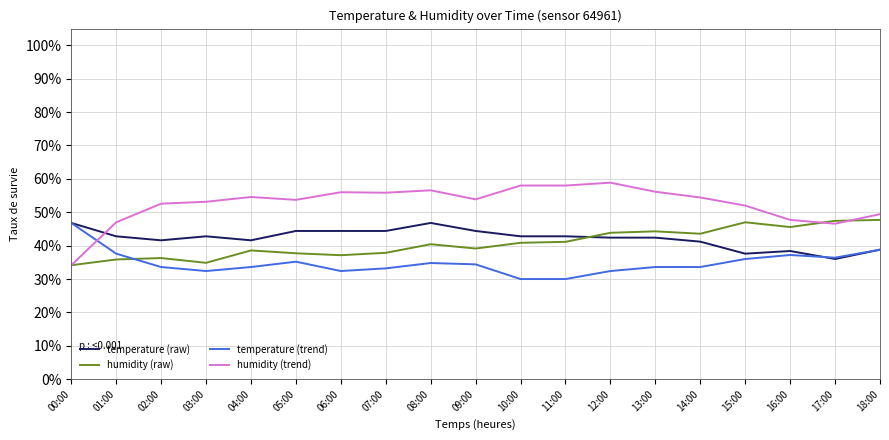

What is the highest value of the temperature (trend) series?

46.8